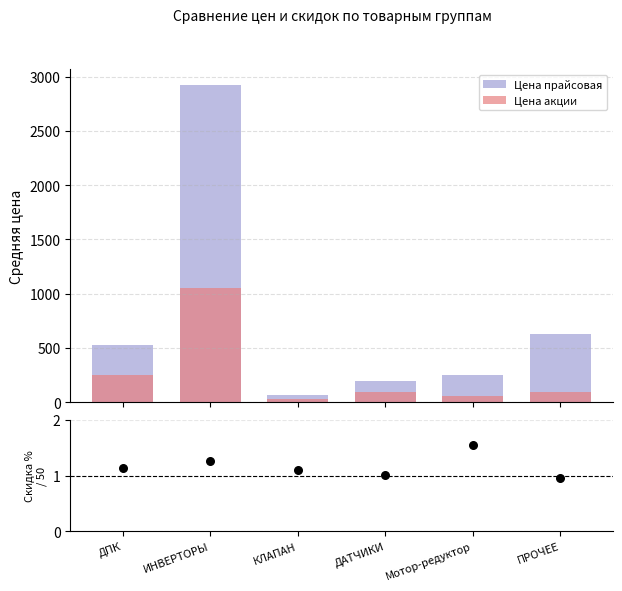

Which series has the largest total across all categories?

Цена прайсовая